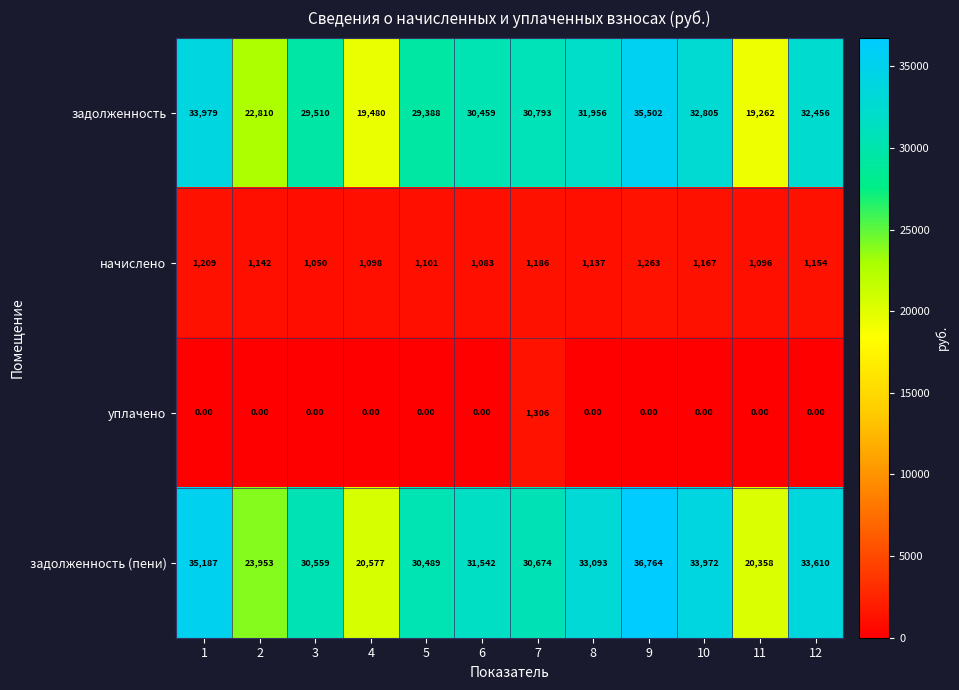

What is the sum of all уплачено values?

1306